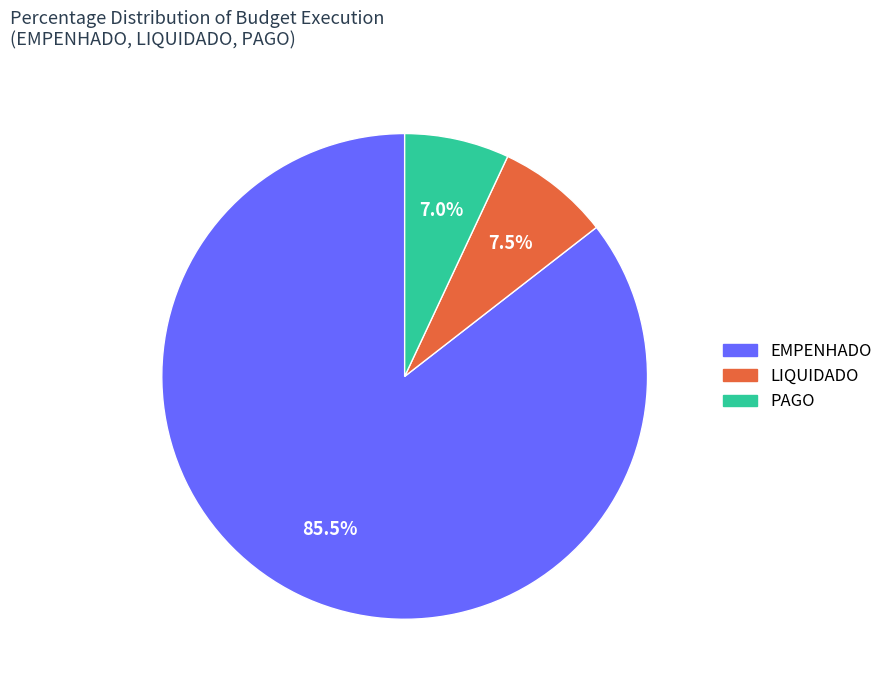

Do LIQUIDADO and EMPENHADO together represent more than half of the pie?

Yes